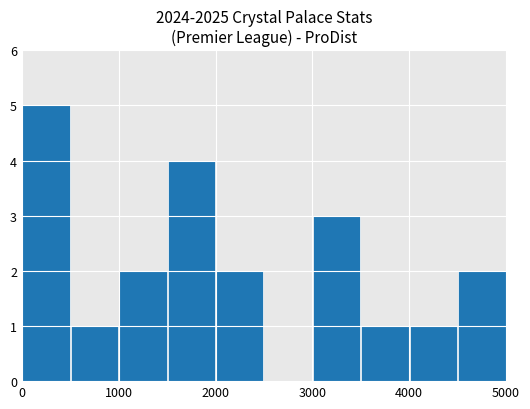

What is the sum of all values?

21